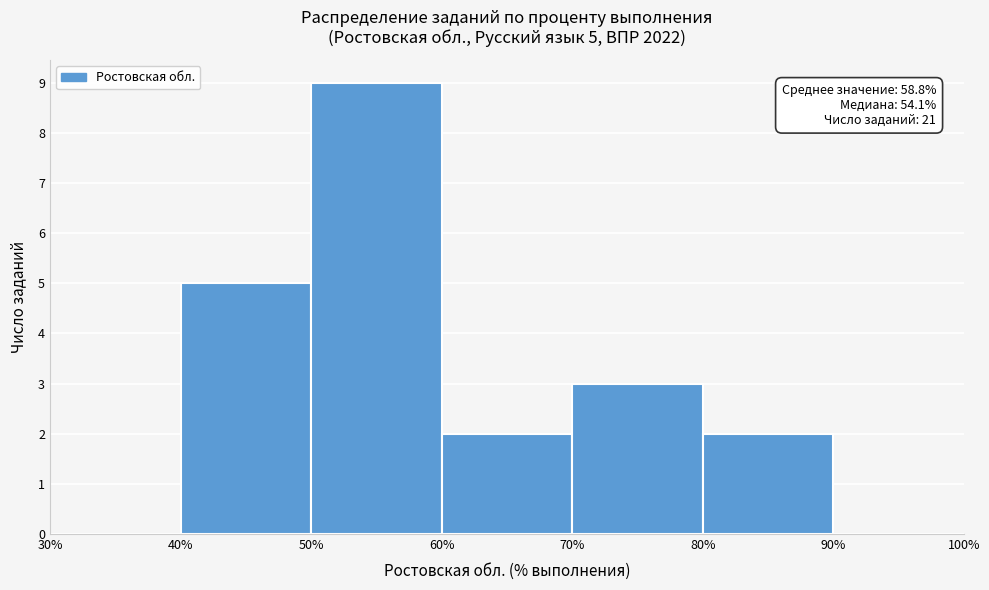

Over which range of the x-axis is the bar tallest?

50% to 60%